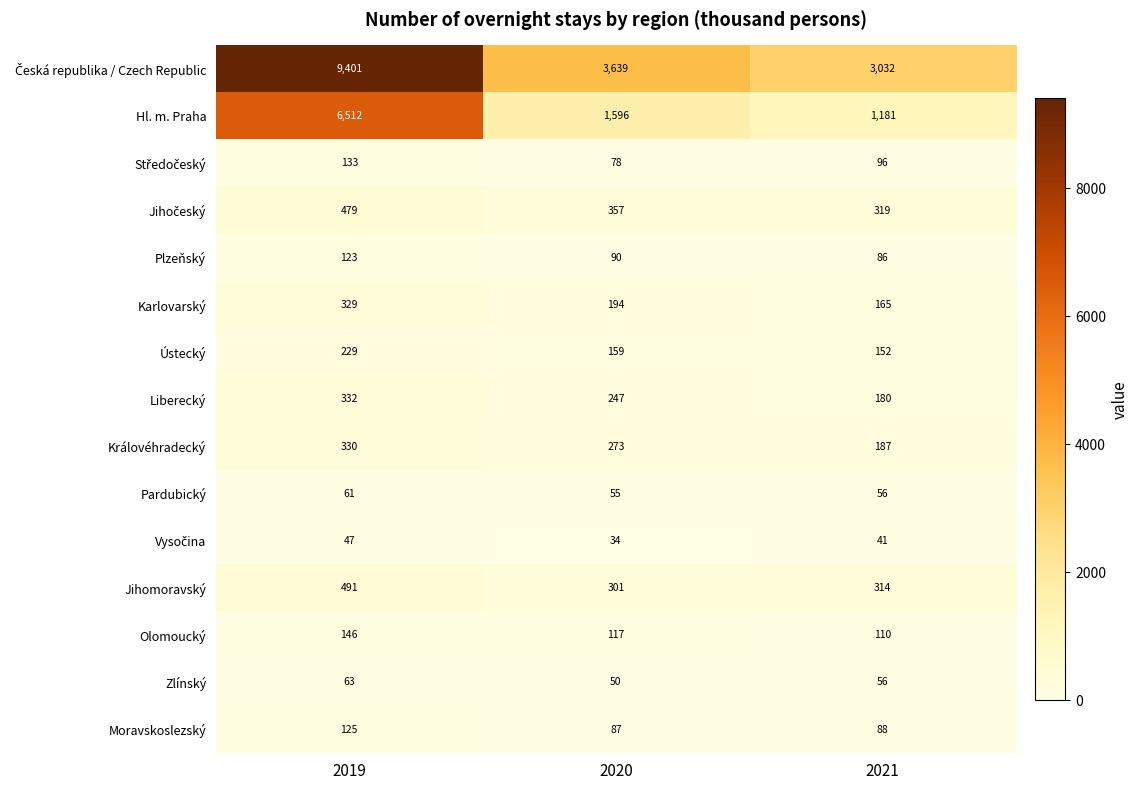

What is the difference between the highest and lowest values at 2019?

9354